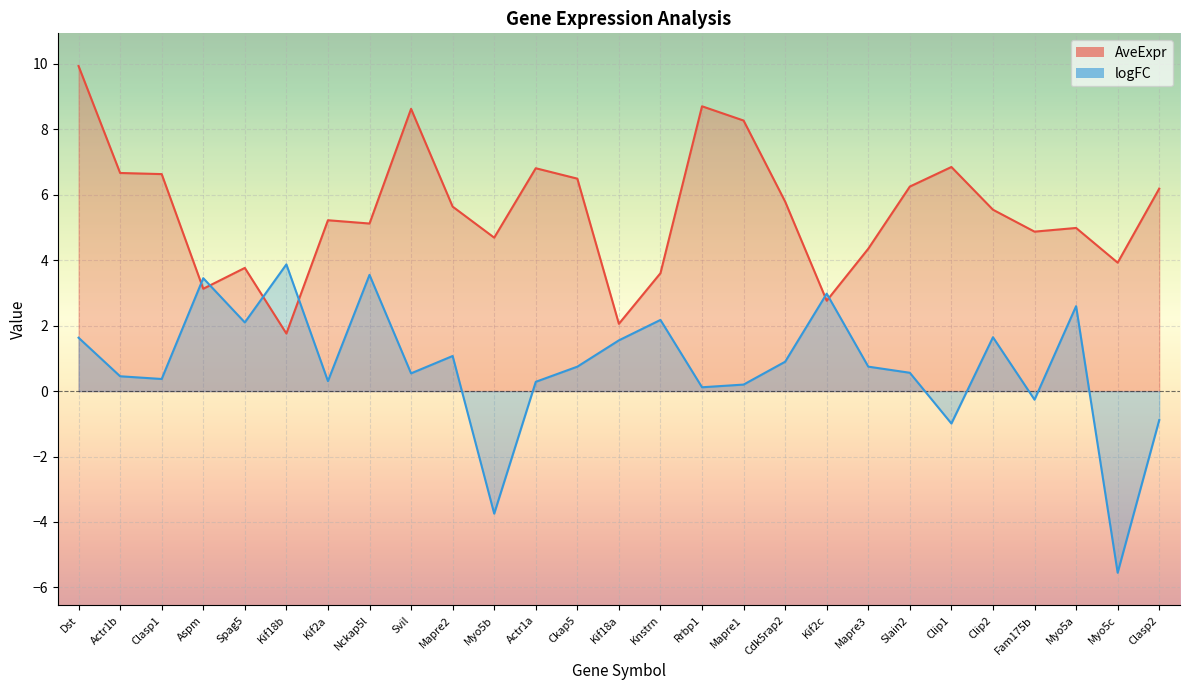

What is the minimum value shown in the chart?

-5.6